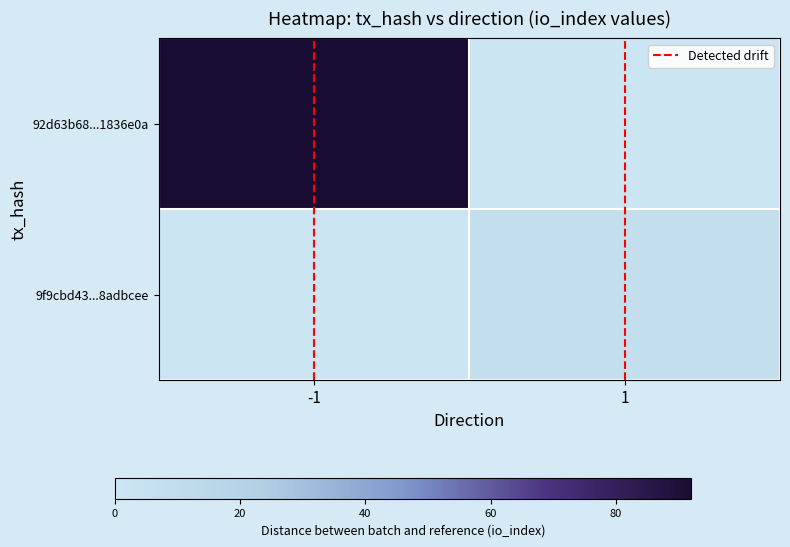

Between -1 and 1, which is larger?

-1